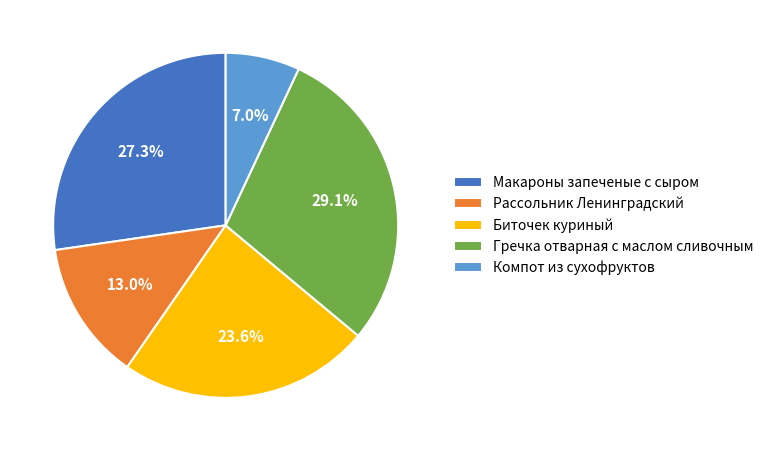

Approximately how many times larger is the value at Макароны запеченые с сыром compared to Рассольник Ленинградский?

2.1